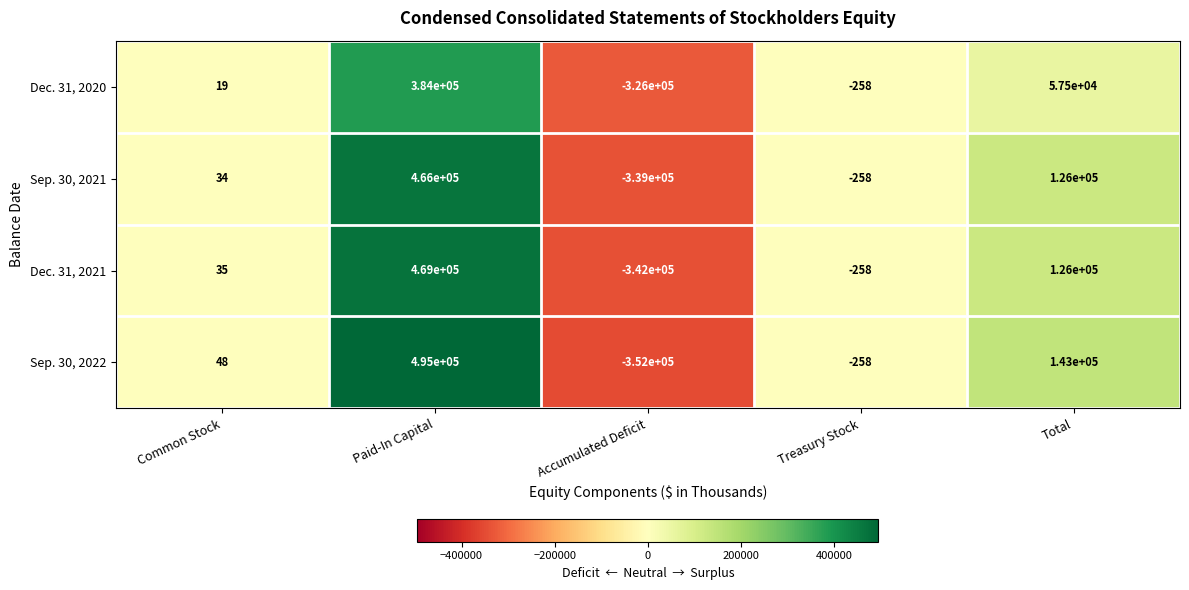

The Dec. 31, 2021 series shows 58 at Common Stock. True or false?

False